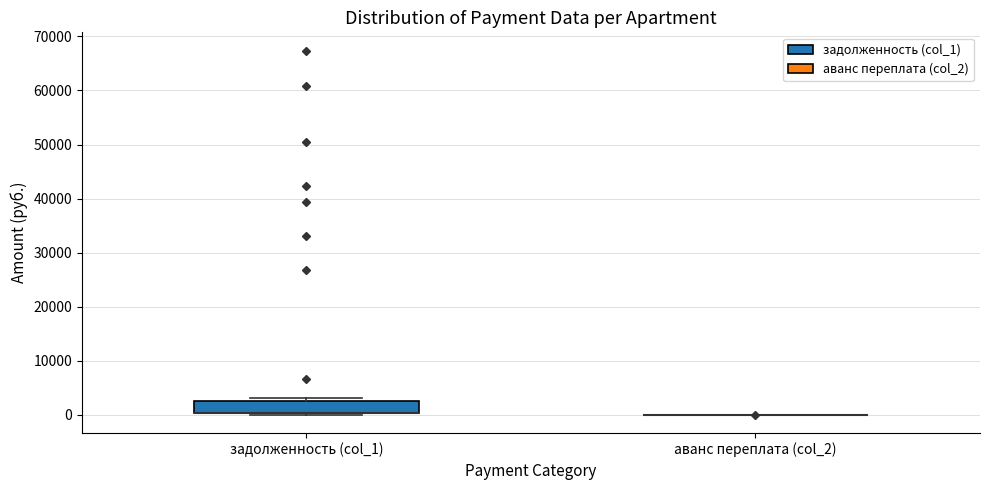

Reading left to right, transcribe this box plot: for each box, give where its median line is, the range the box spans, and where its two whiskers end, as read against the y-axis. The values are not printed on the chart, so give them approximately, as read against the axis.

задолженность (col_1): median 0 (drawn on the box's lower edge), box 0 to 2000, whiskers 0 to 3000
аванс переплата (col_2): box collapsed to a line at 0, whiskers 0 to 0